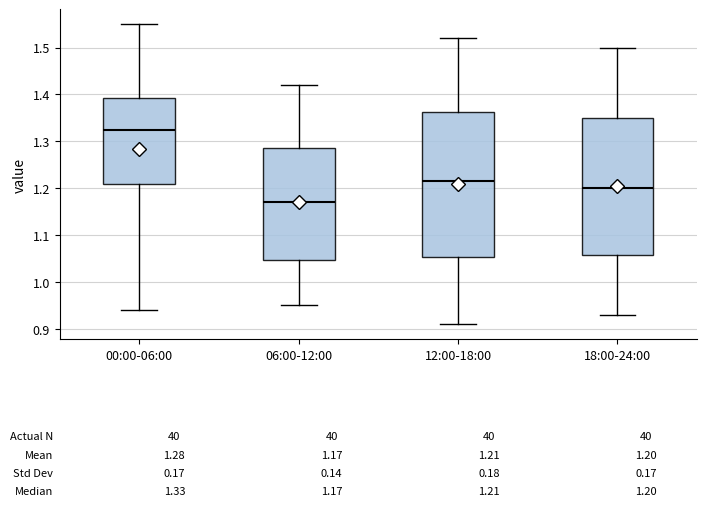

Which box has the lowest median line?

06:00-12:00